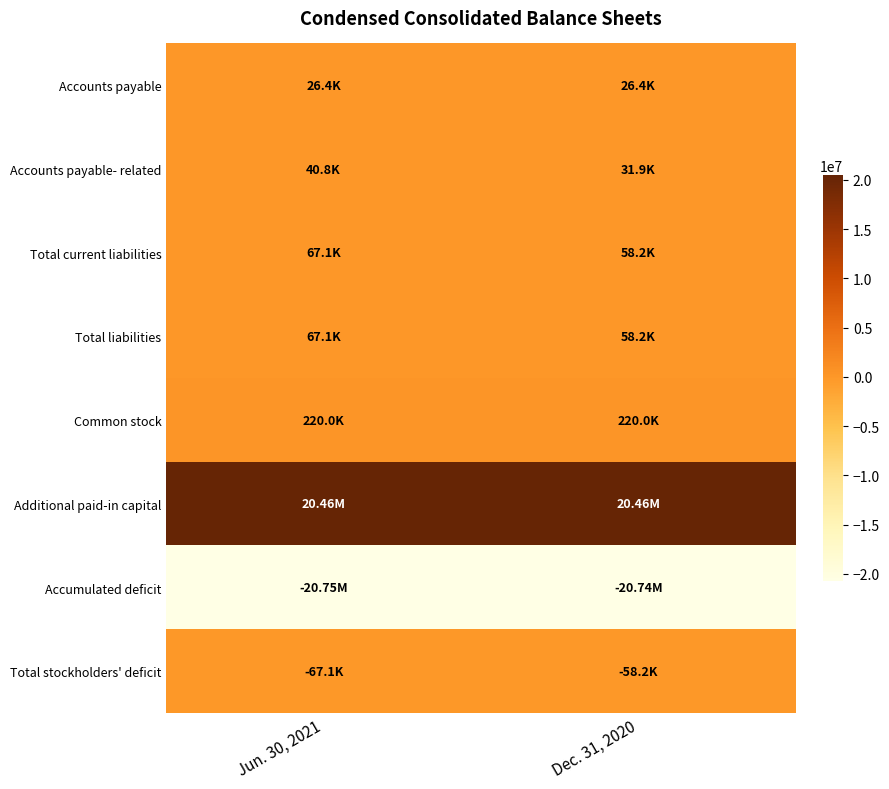

At which category does the chart reach its peak across all series?

Jun. 30, 2021